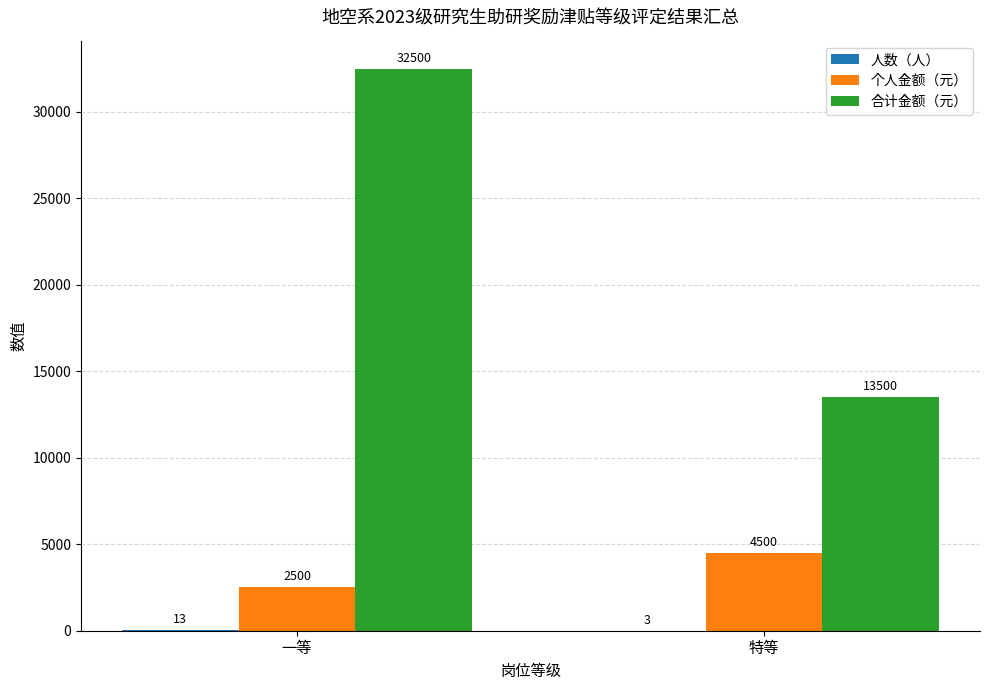

Which series has the largest total across all categories?

合计金额（元）